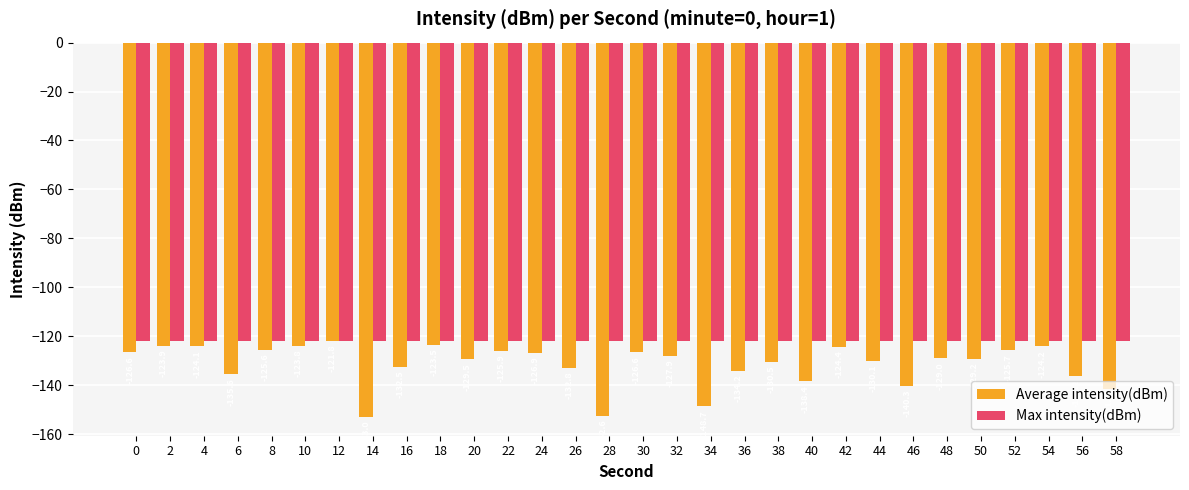

Are the bars horizontal?

No